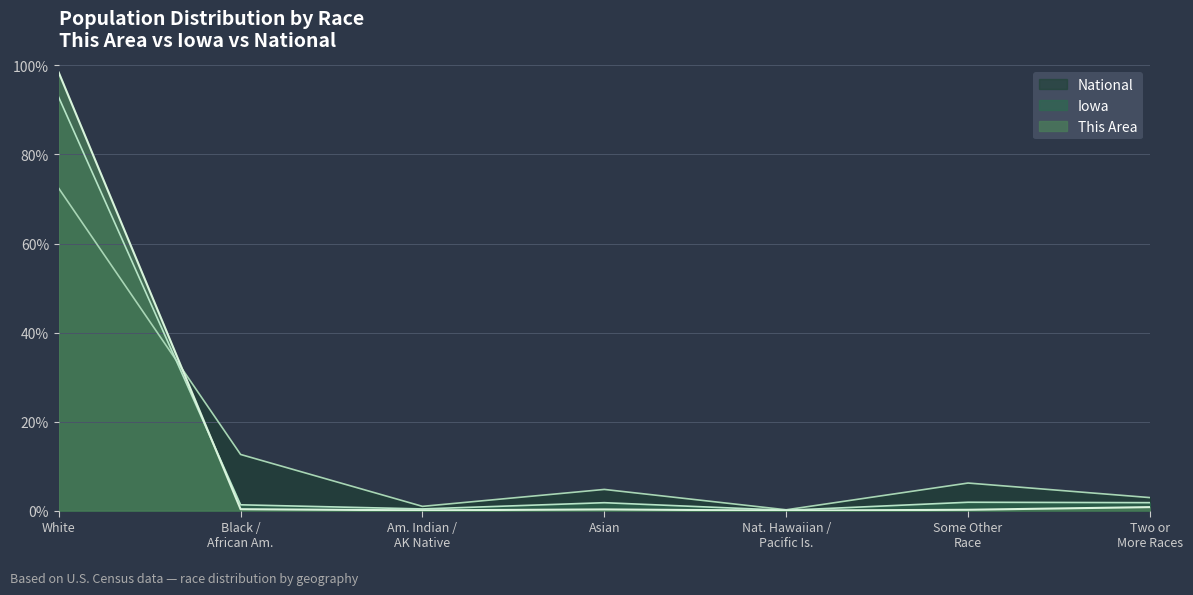

What is the lowest value of the Iowa series?

0.1